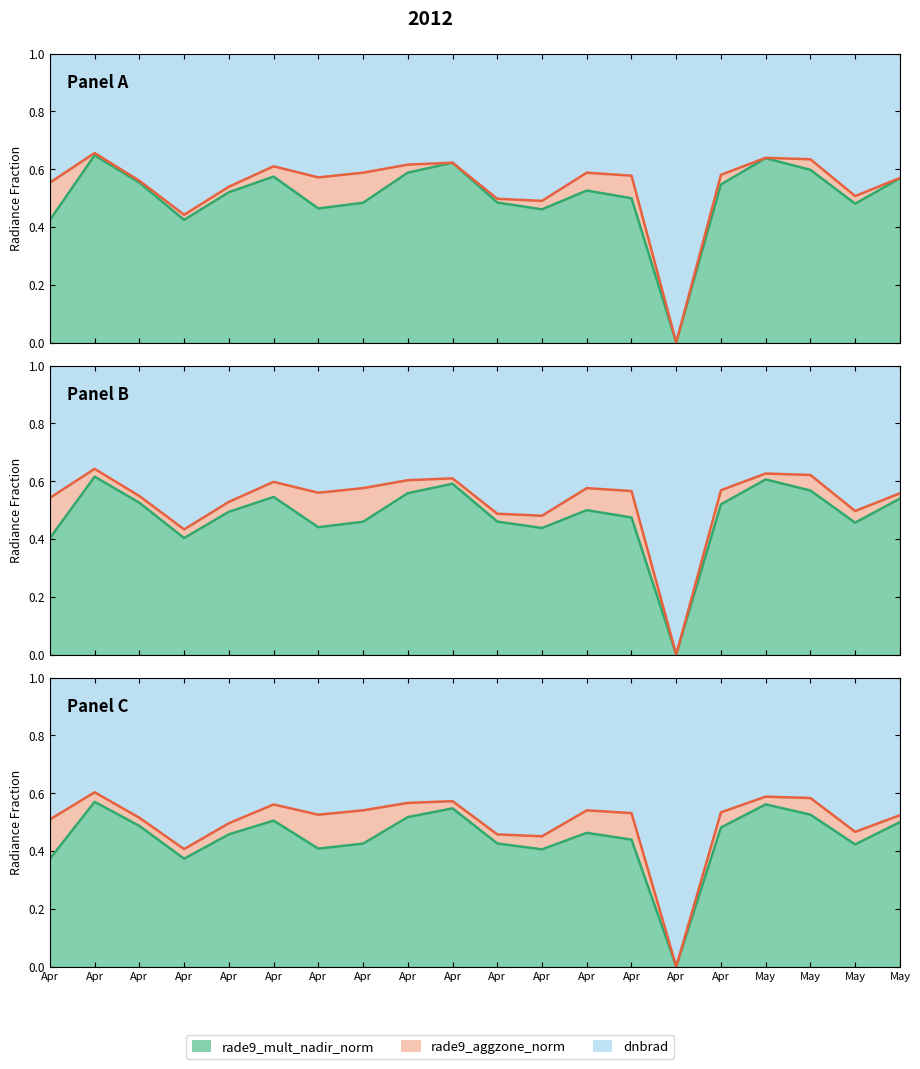

True or false: rade9_aggzone_norm and rade9_mult_nadir_norm intersect in this chart.

False